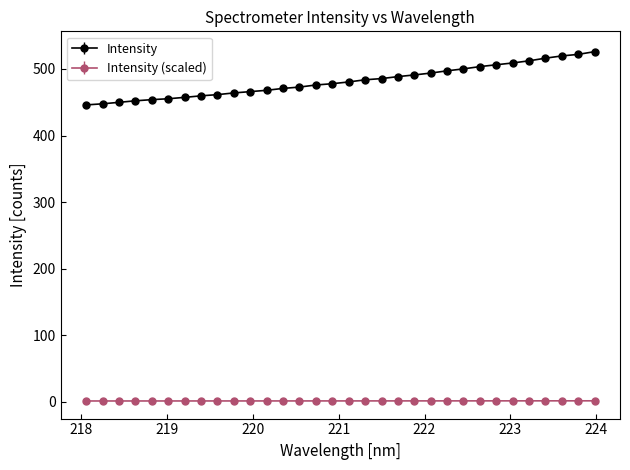

How many lines are shown in the chart?

2